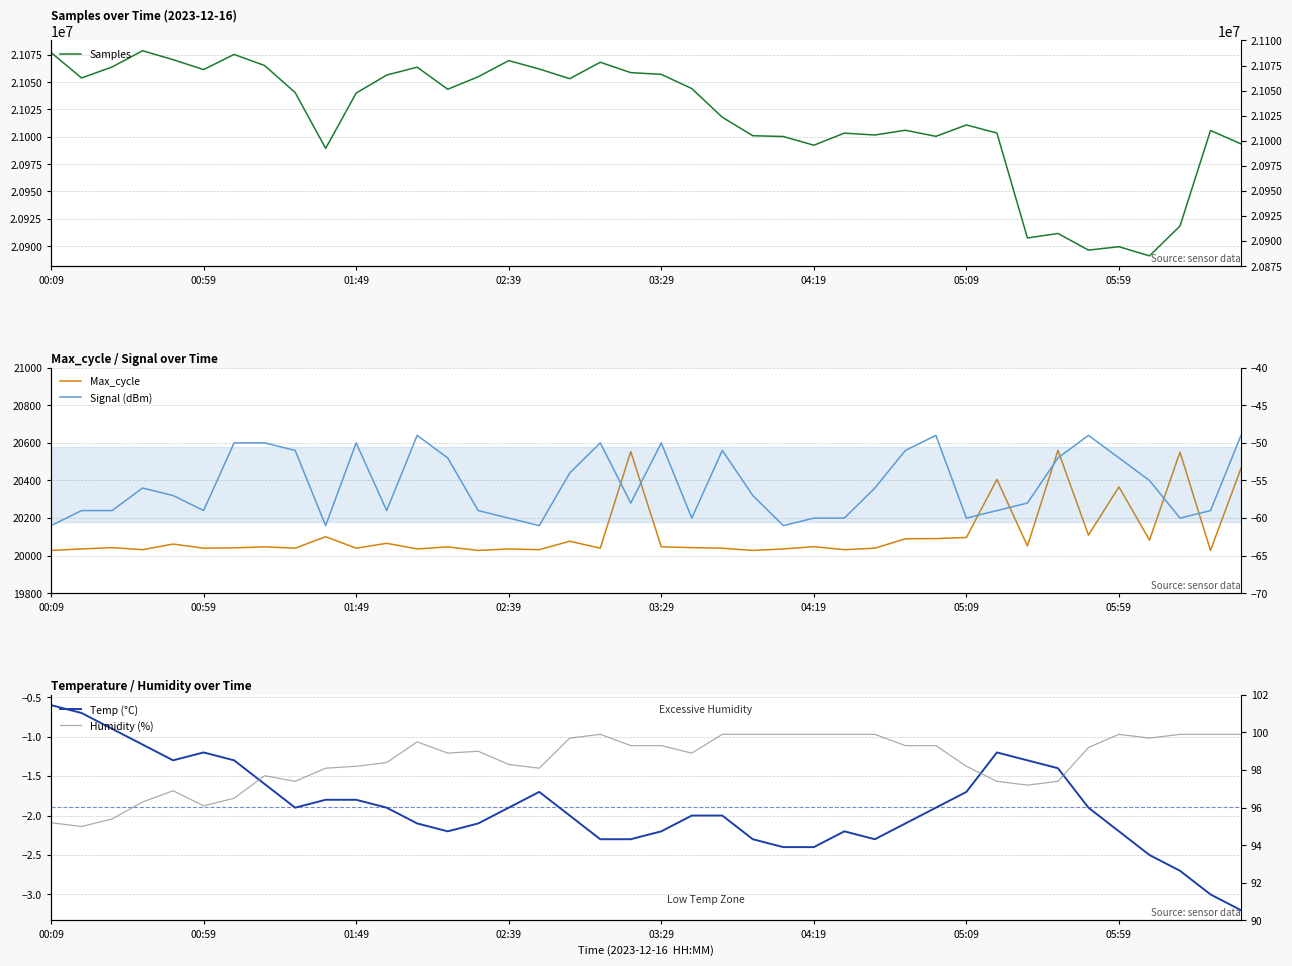

At how many categories does at least one series exceed 5708627?

40